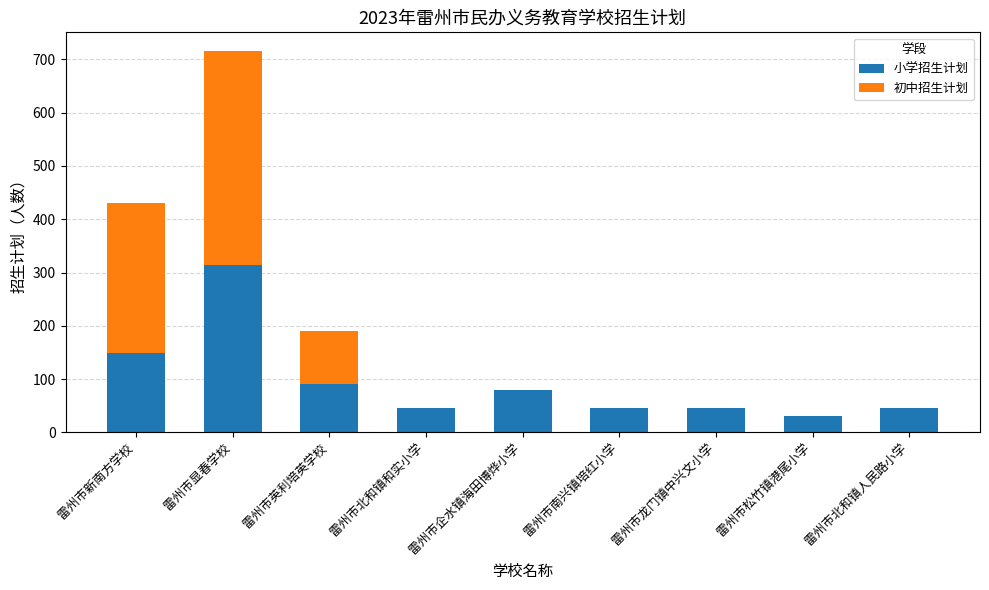

At which label is 小学招生计划 closest to 172?

雷州市新南方学校